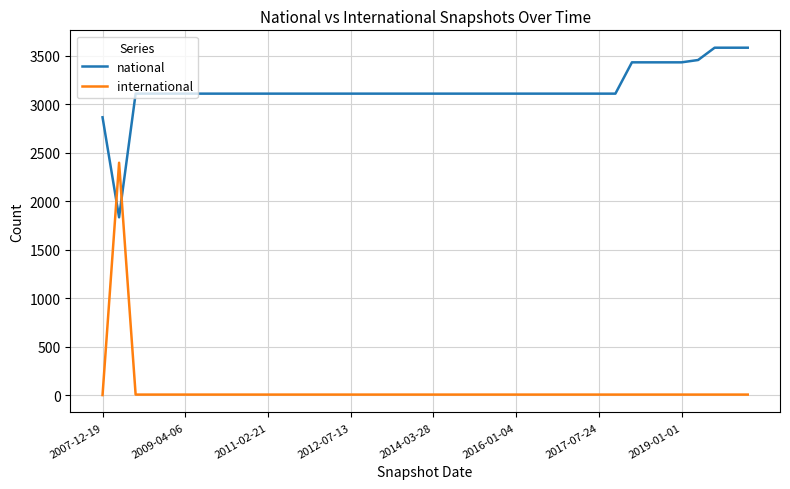

What is the difference between the maximum and minimum values in the national series?

1750